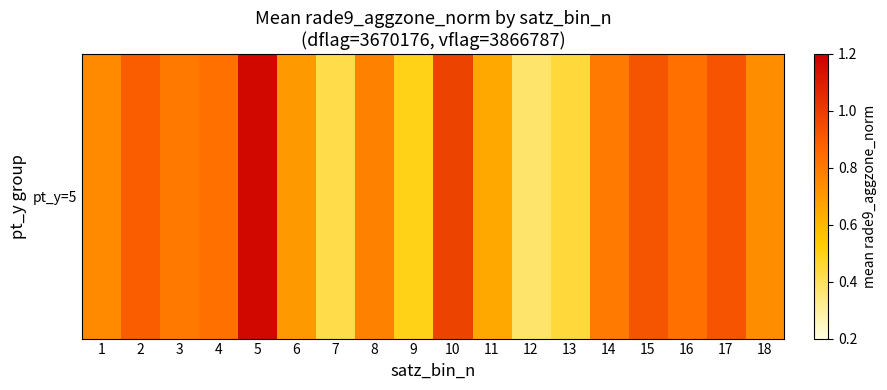

What is the change in value from 2 to 18?

-0.2